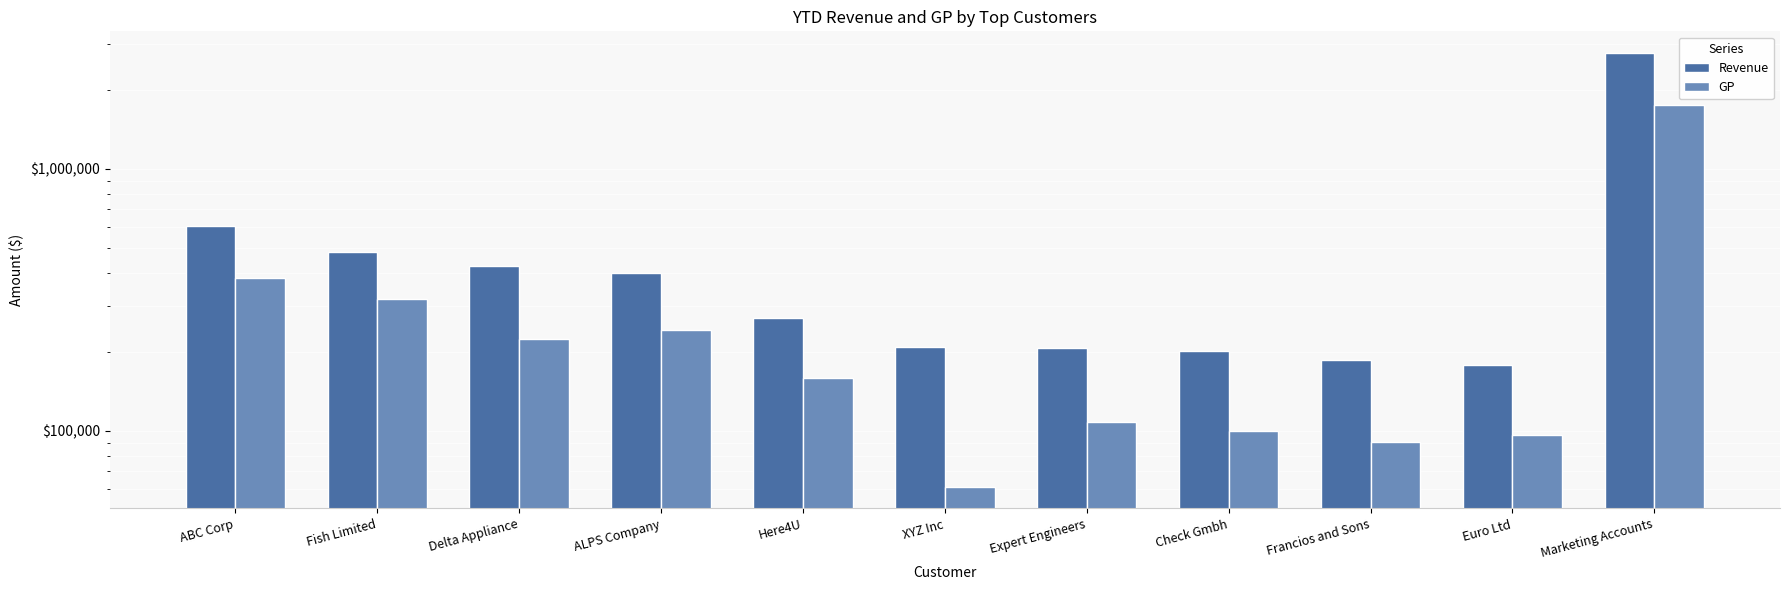

What is the total value across all series at XYZ Inc?

269979.0